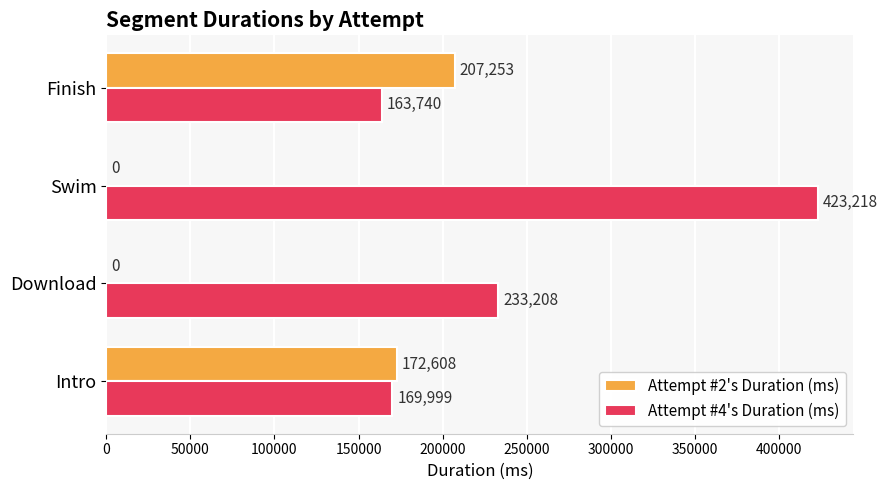

Is it true that Attempt #2's Duration (ms) equals 172608 at Intro?

True